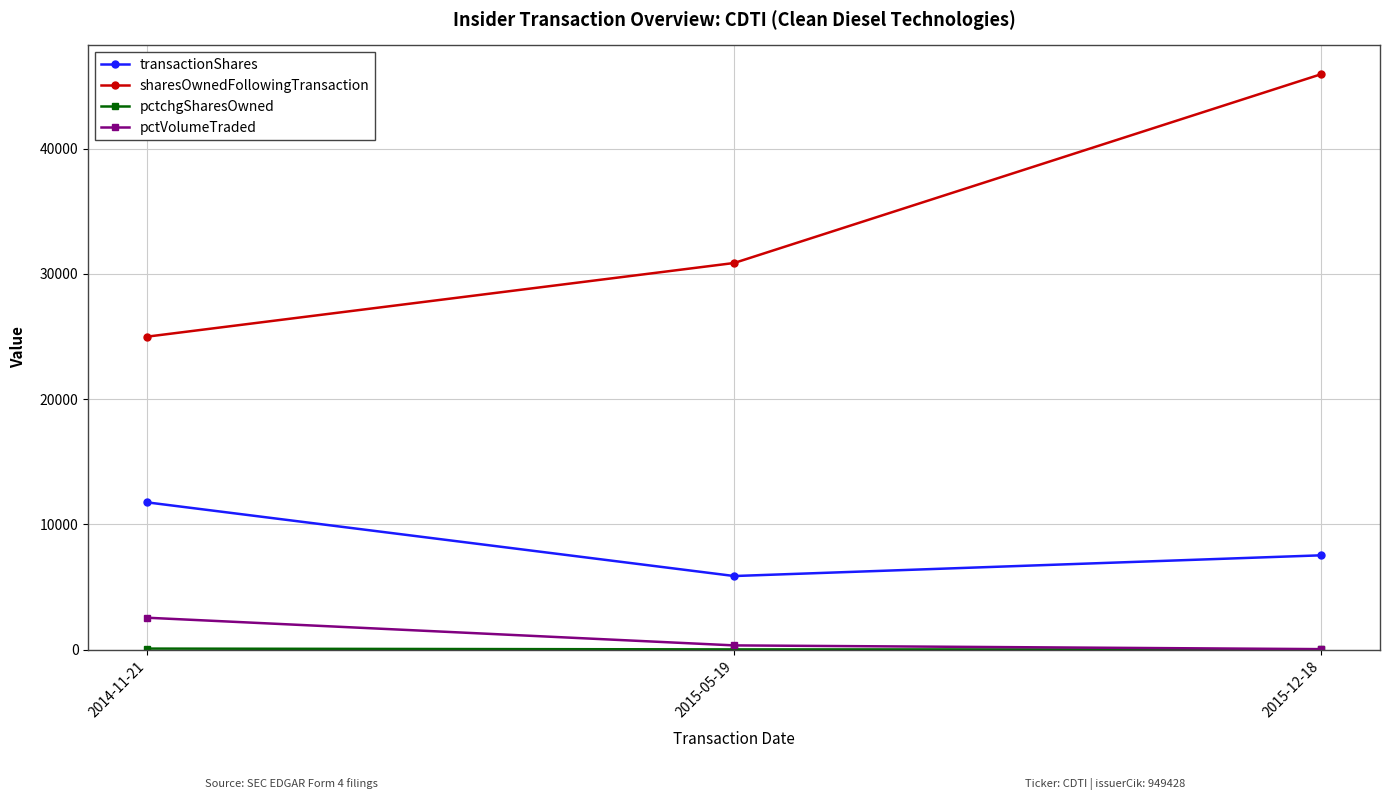

The transactionShares series shows 17208 at 2014-11-21. True or false?

False